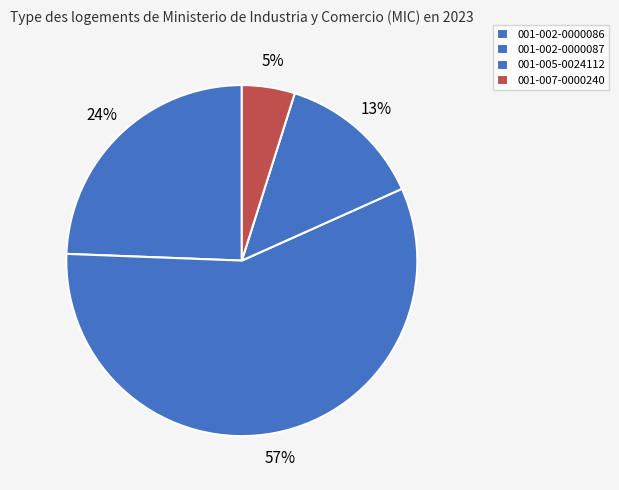

To the nearest percent, what percentage of the pie is 001-002-0000086?

24%